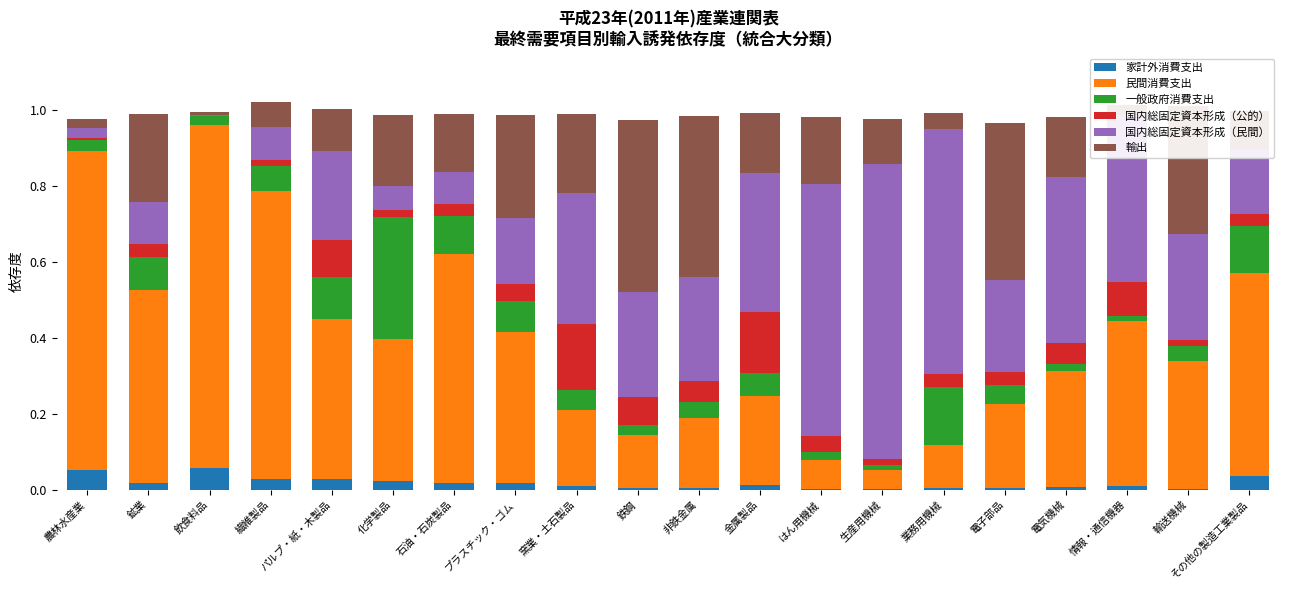

What is the sum of all 民間消費支出 values?

7.6